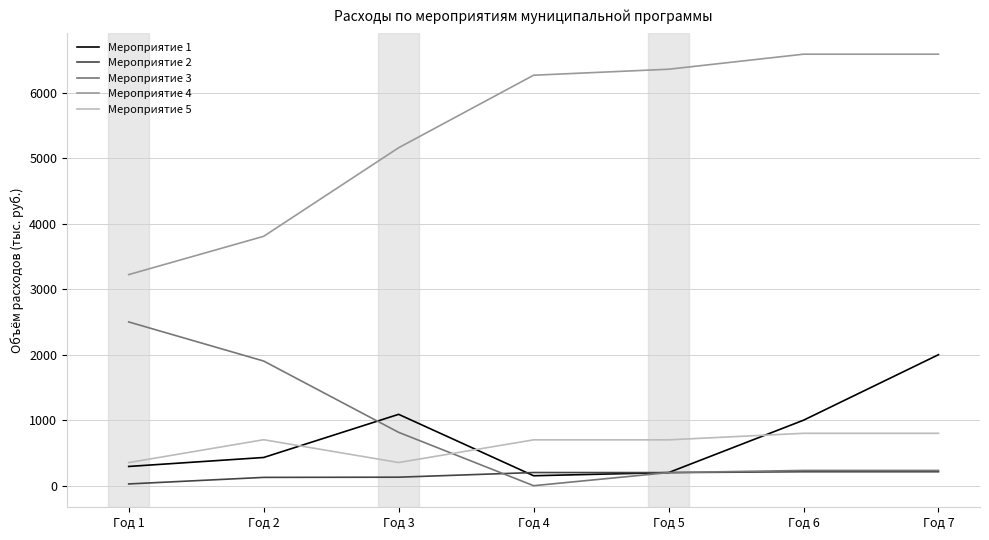

In Мероприятие 1, how many points are lower than both neighbors (excluding endpoints)?

1